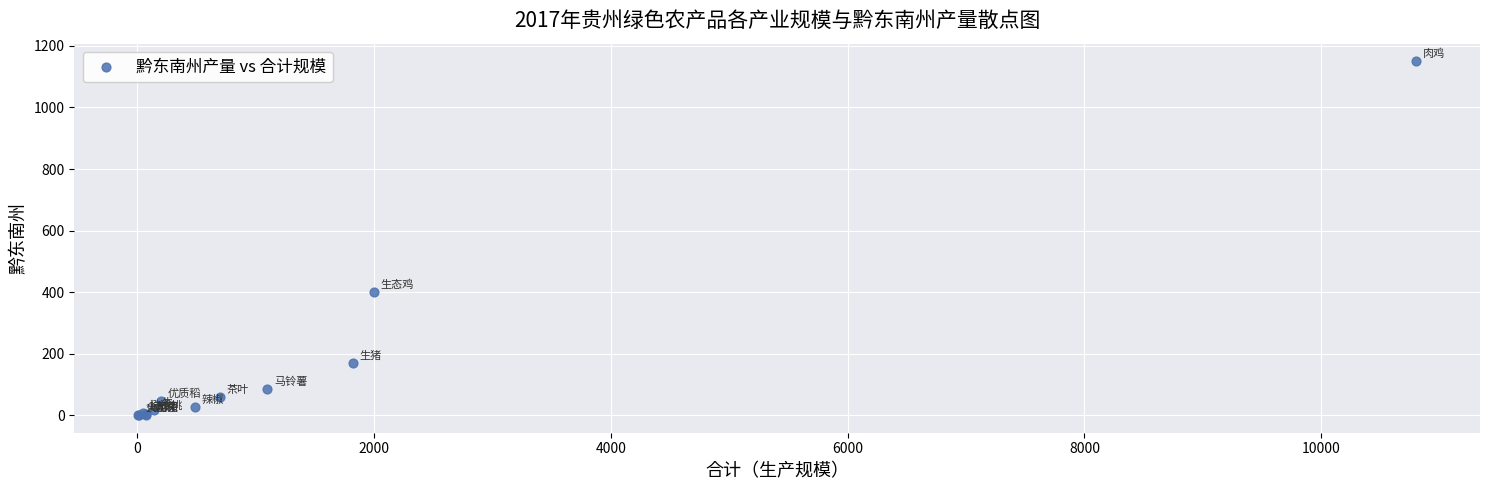

What Y value in the scatter plot is closest to 575?

400.0